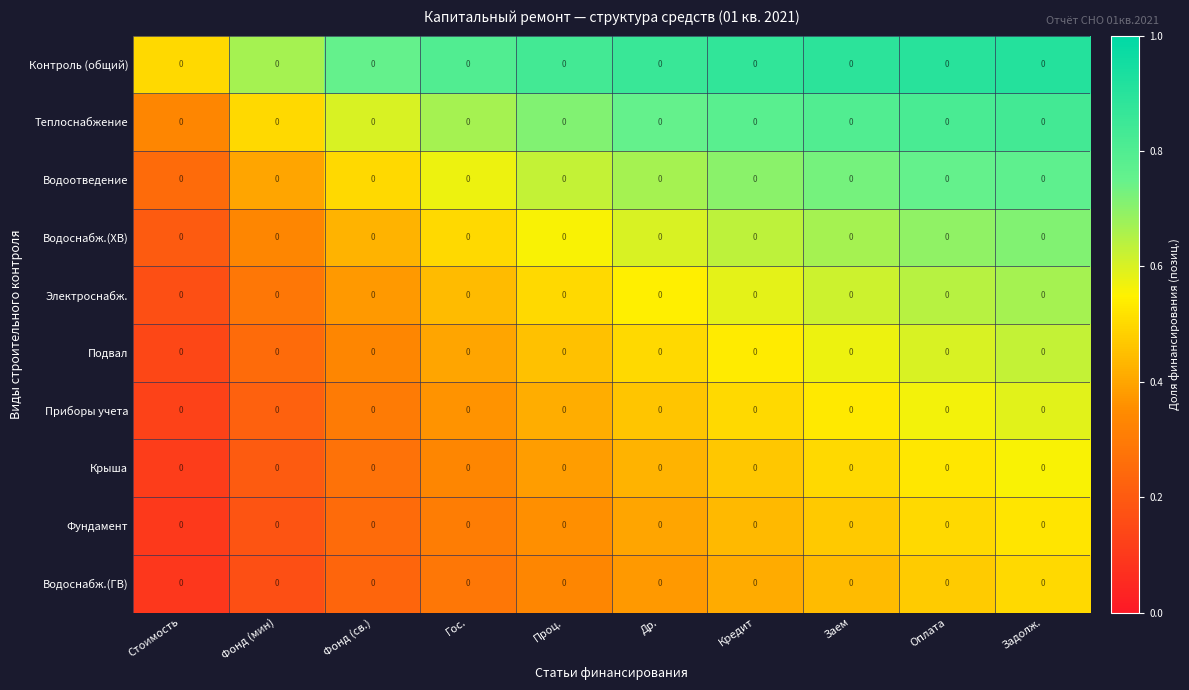

What is the difference between the Подвал values at Др. and Стоимость?

0.4